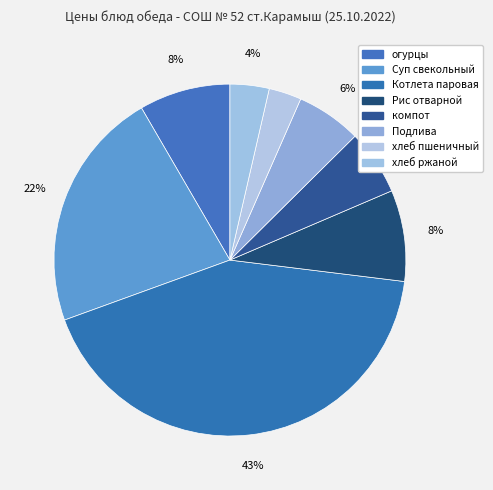

To the nearest percent, what is the difference between the largest and smallest slice percentages?

40%